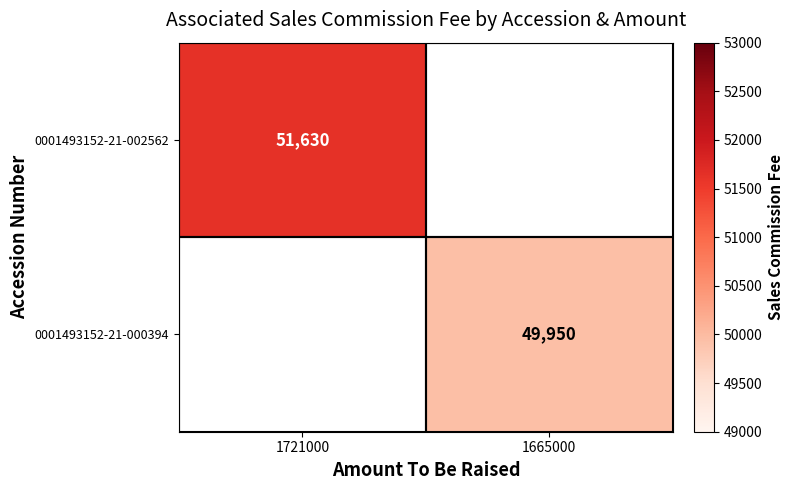

What is the smallest value displayed?

49950.0